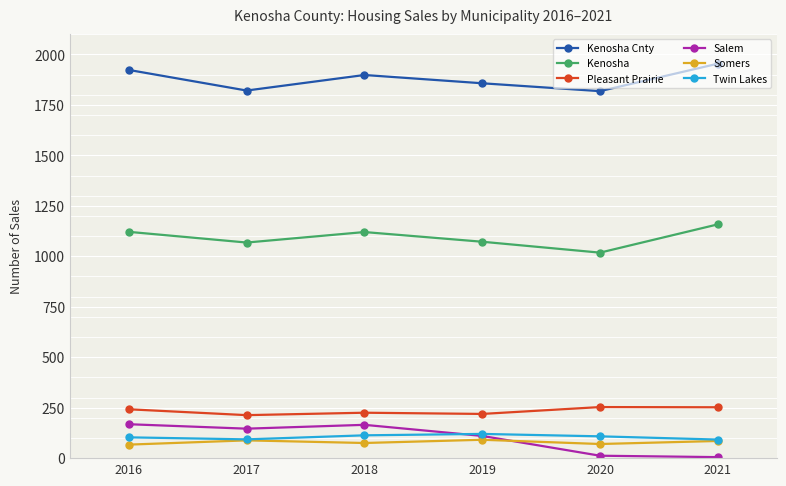

True or false: Pleasant Prairie has a value of 252 at 2021.

True